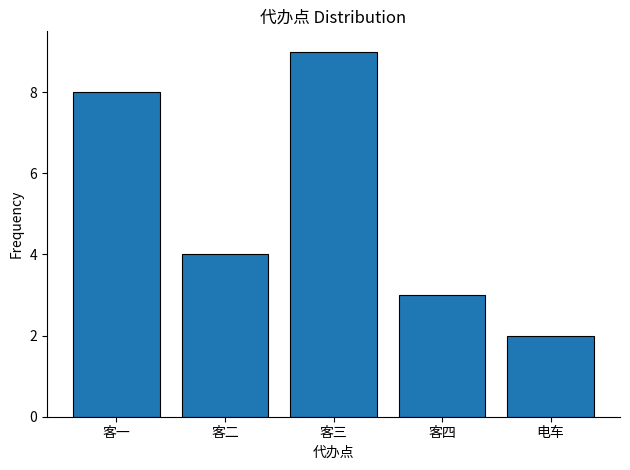

Reading left to right, extract all data points from this chart.

客一=8	客二=4	客三=9	客四=3	电车=2